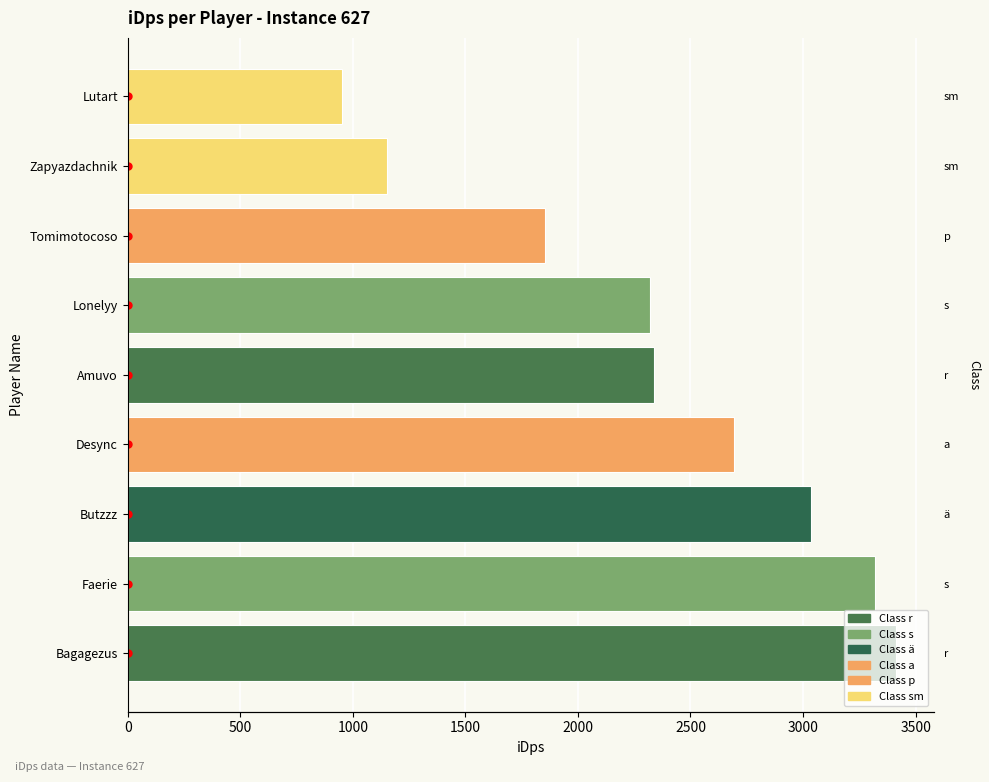

Approximately how many times larger is the value at Faerie compared to Amuvo?

1.4